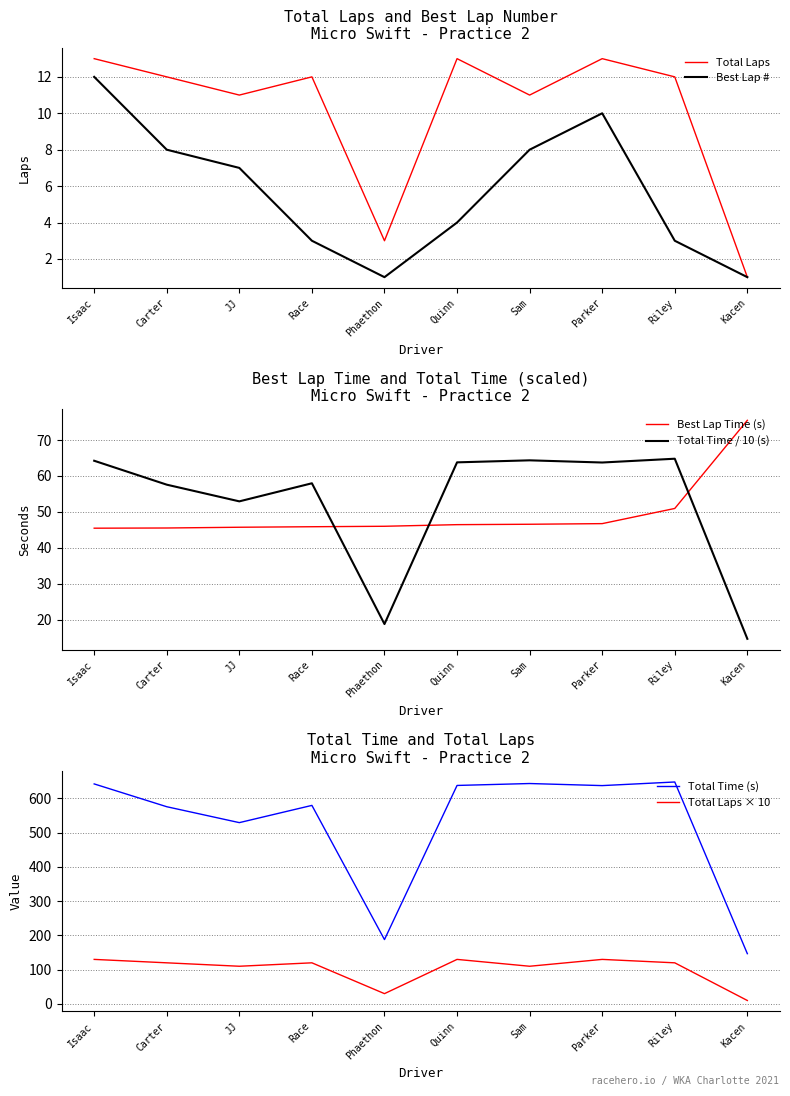

Read the Total Laps value at Parker.

13